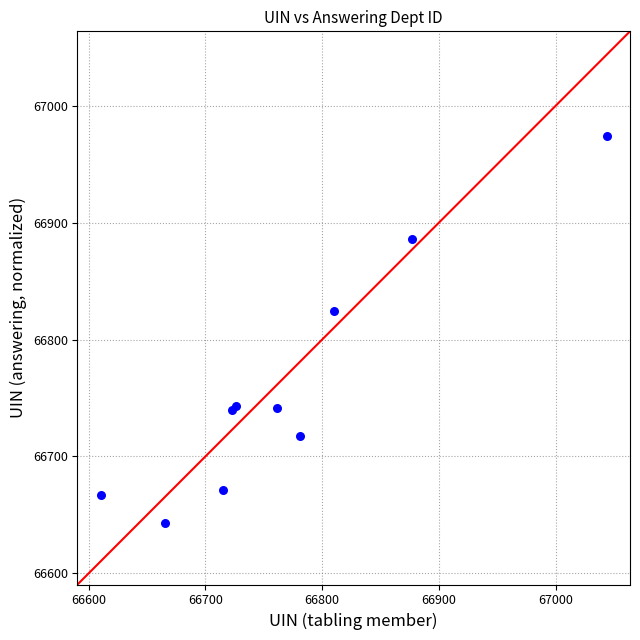

What Y value in the scatter plot is closest to 66808?

66824.2